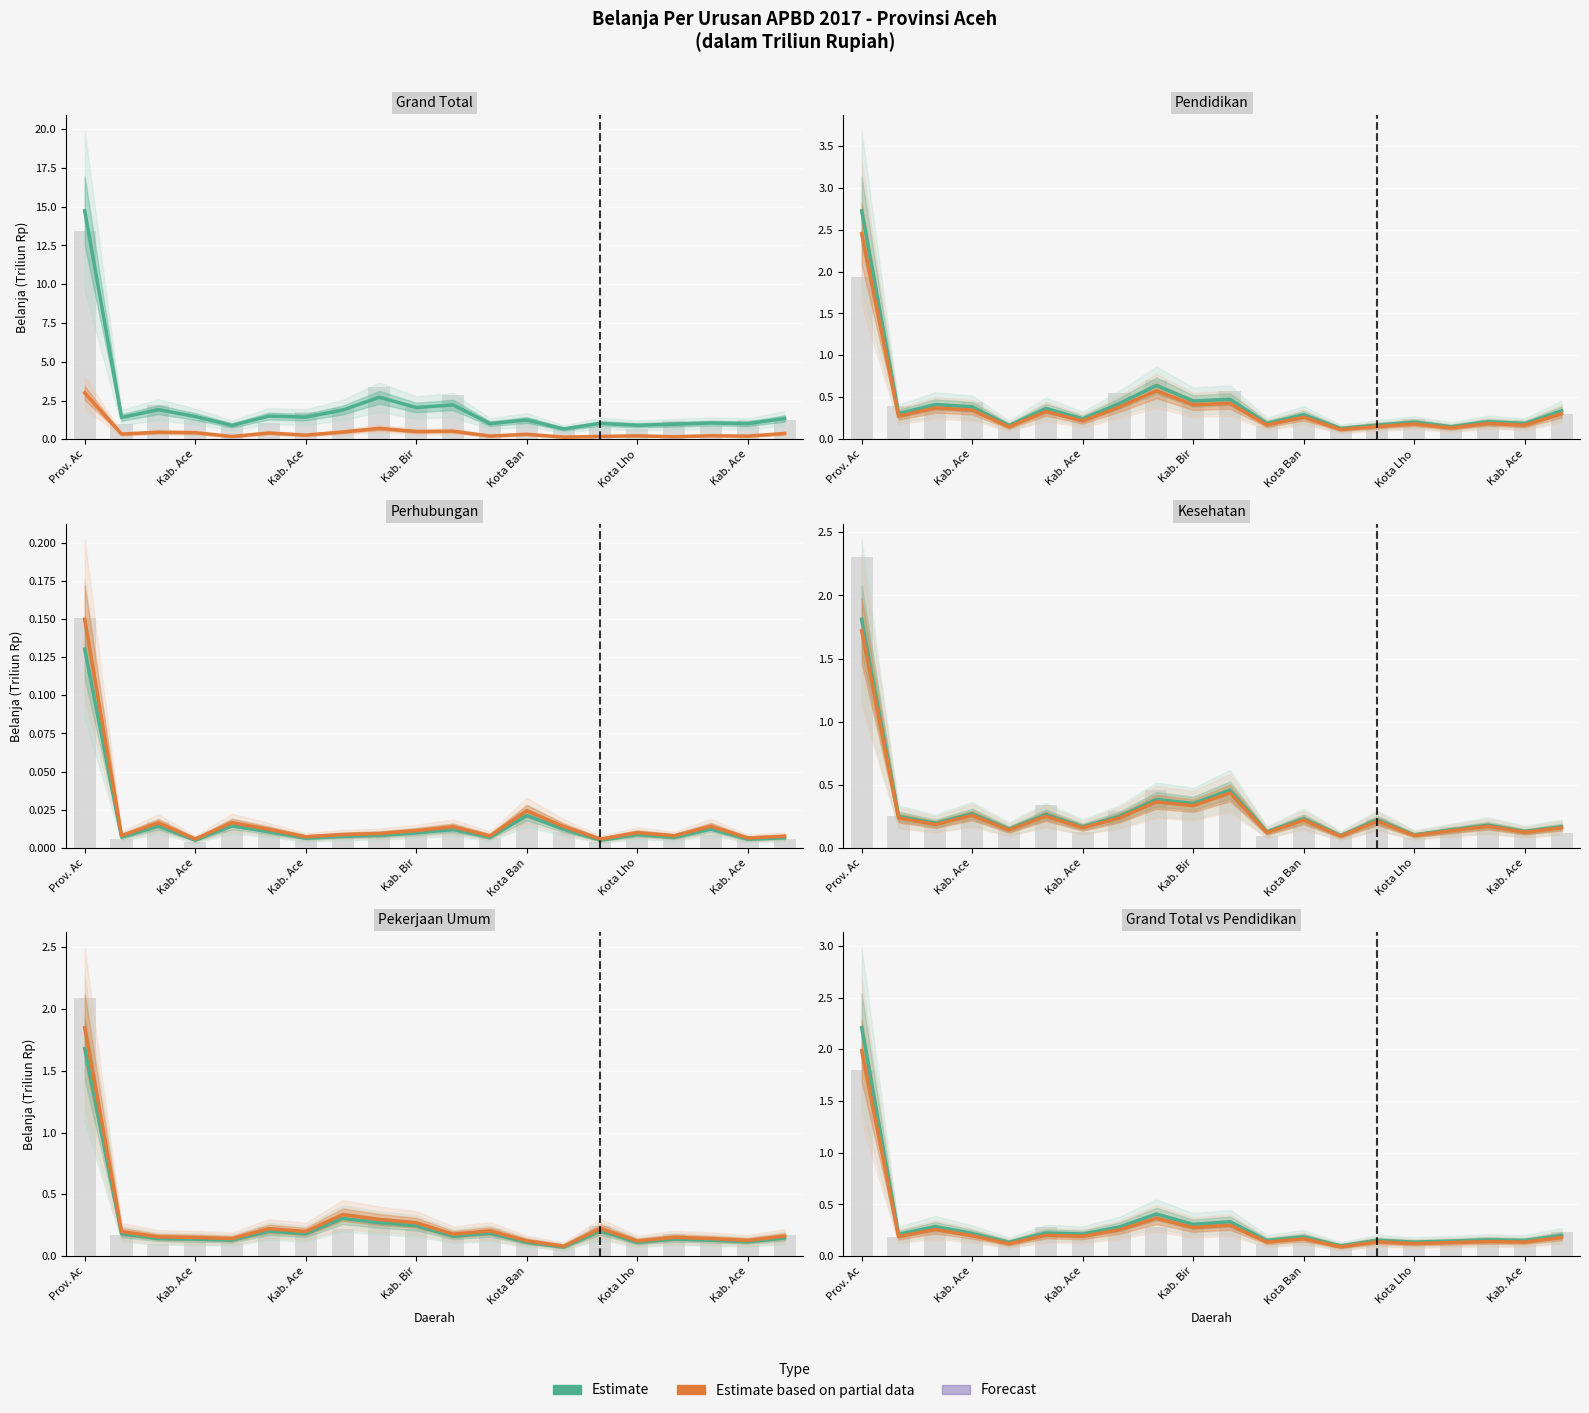

True or false: Estimate has a value of 0.3 at 7.

True